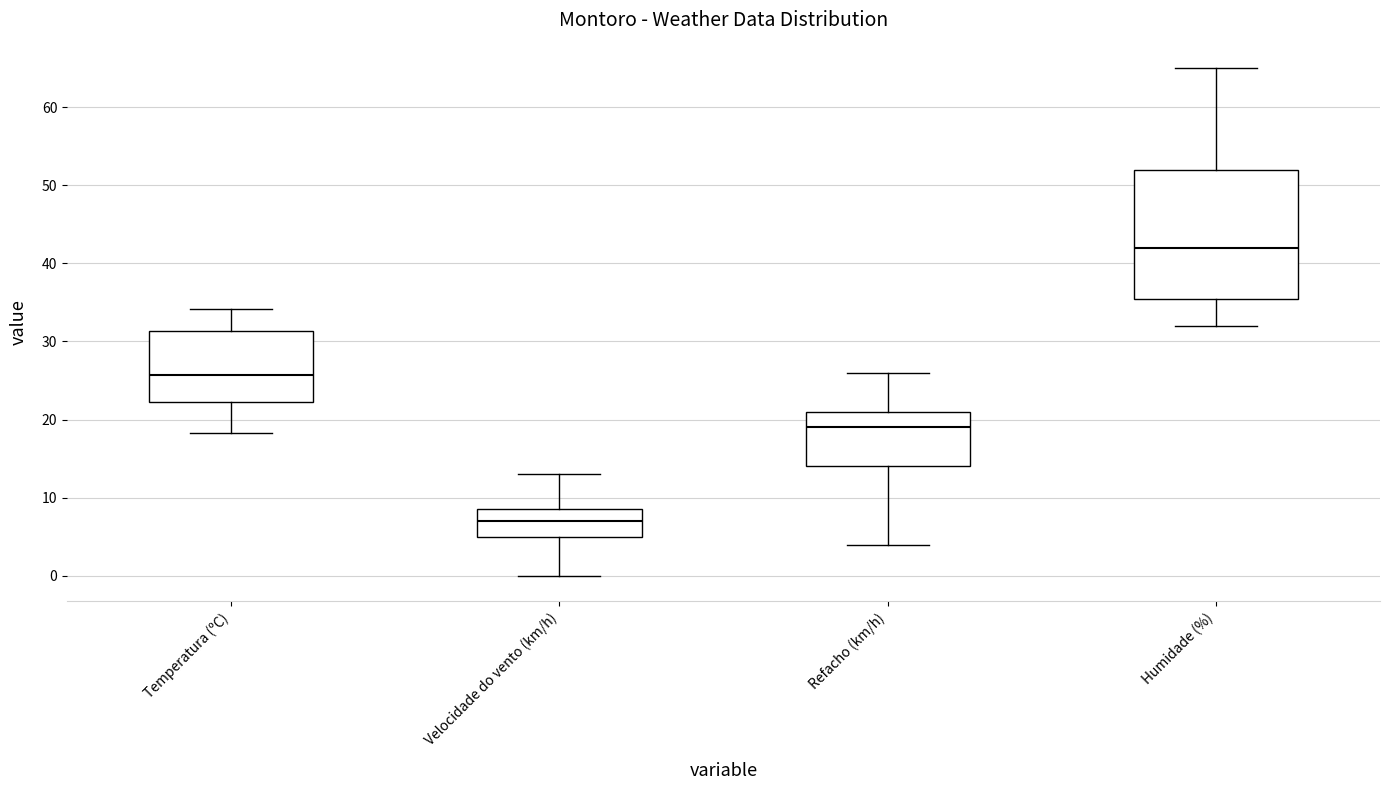

Which box is the tallest, from its lower edge to its upper edge?

Humidade (%)